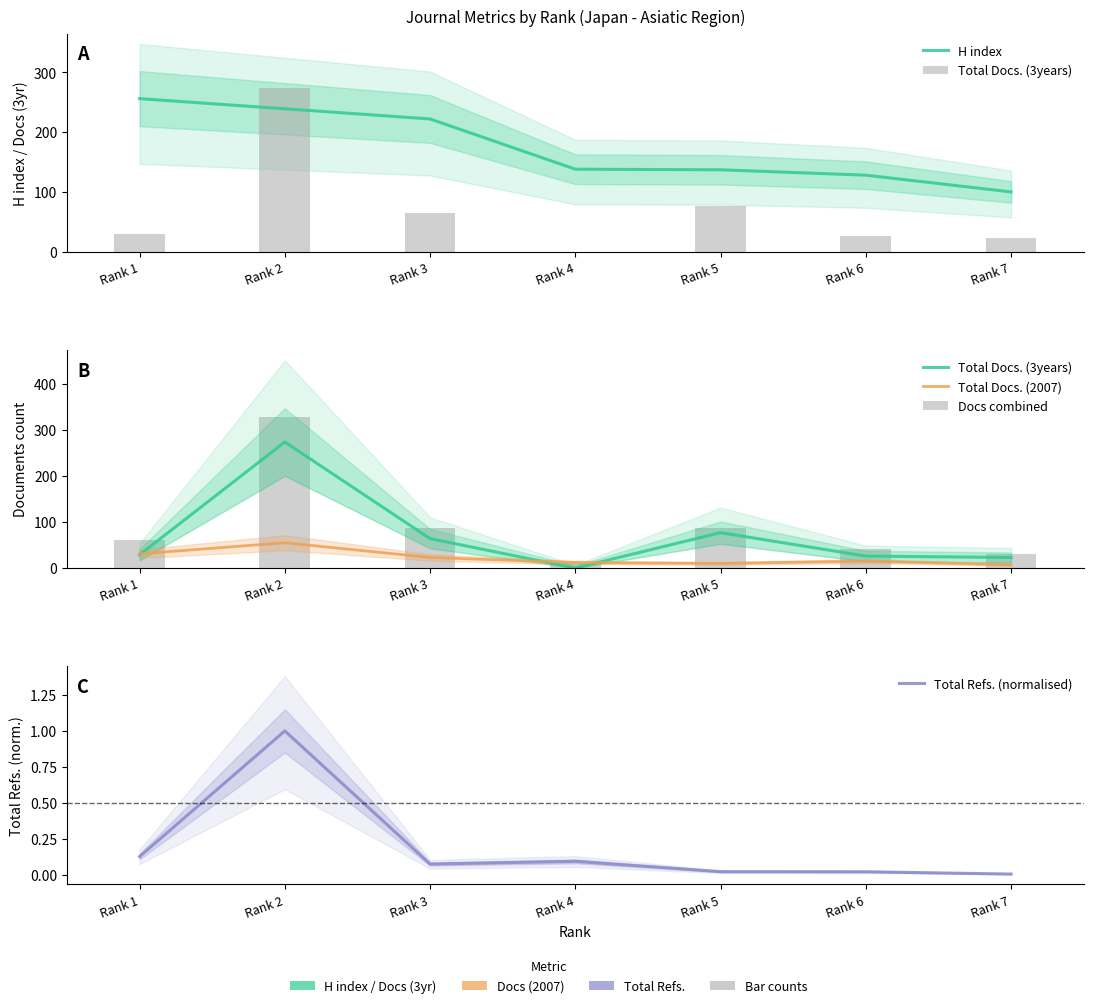

Reading left to right, transcribe all the data shown in this chart.

H index: Rank 1=256.0	Rank 2=239.0	Rank 3=222.0	Rank 4=138.0	Rank 5=137.0	Rank 6=128.0	Rank 7=100.0
Total Docs. (3years): Rank 1=29.0	Rank 2=274.0	Rank 3=64.0	Rank 4=0.0	Rank 5=77.0	Rank 6=26.0	Rank 7=23.0
Total Docs. (2007): Rank 1=31.0	Rank 2=55.0	Rank 3=23.0	Rank 4=12.0	Rank 5=10.0	Rank 6=15.0	Rank 7=7.0
Docs combined: Rank 1=60.0	Rank 2=329.0	Rank 3=87.0	Rank 4=12.0	Rank 5=87.0	Rank 6=41.0	Rank 7=30.0
Total Refs. (normalised): Rank 1=0.1	Rank 2=1.0	Rank 3=0.1	Rank 4=0.1	Rank 5=0.0	Rank 6=0.0	Rank 7=0.0